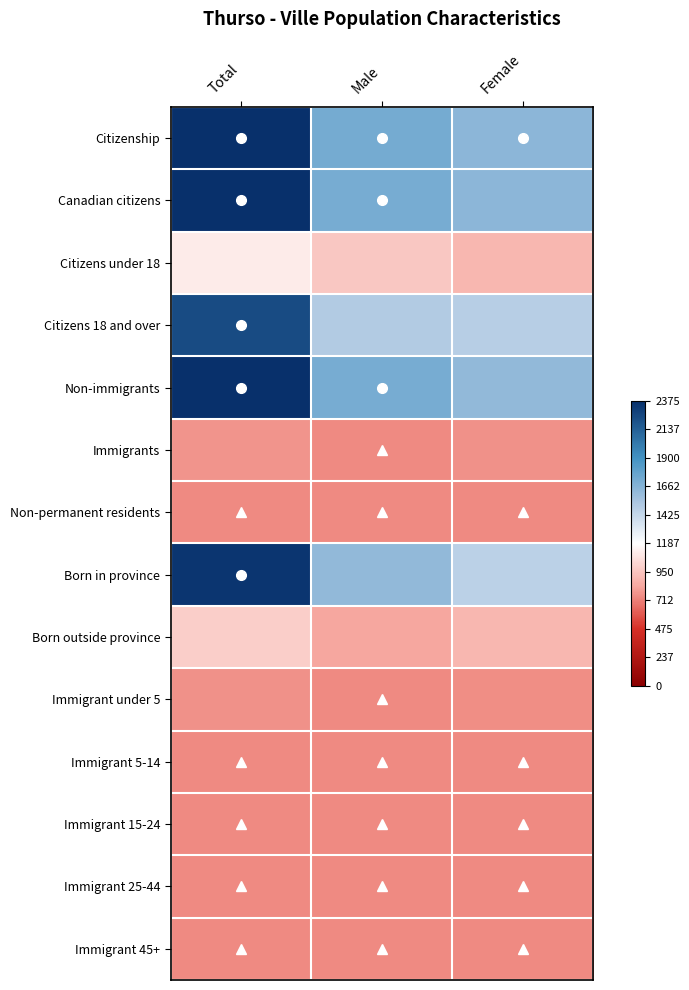

At which category is the sum across all series the highest?

Total